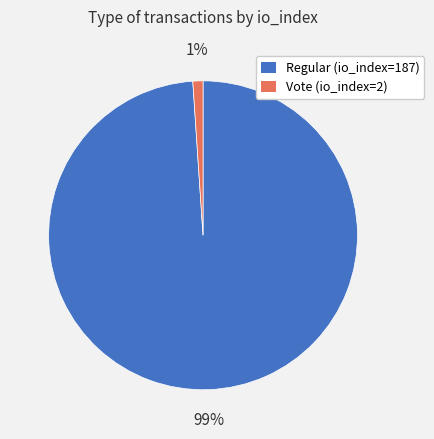

Count the number of slices in the pie.

2